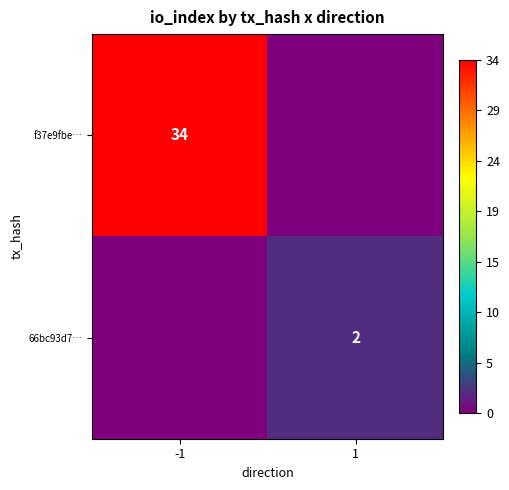

The 66bc93d7… series shows 3 at 1. True or false?

False